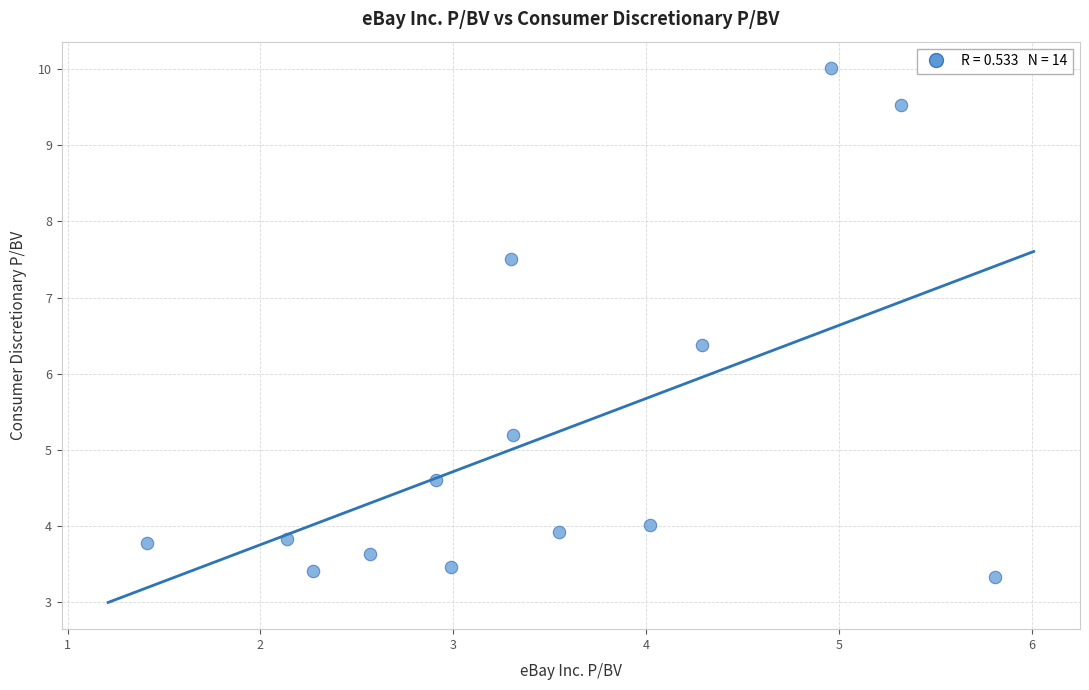

What Y value in the scatter plot is closest to 6?

6.4